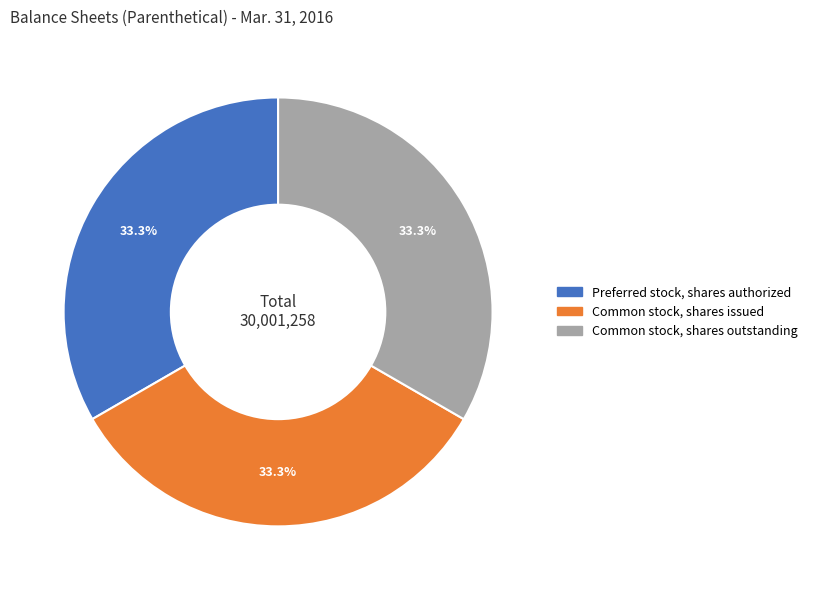

What is the ratio of the value at Common stock, shares outstanding to the value at Preferred stock, shares authorized?

1.0